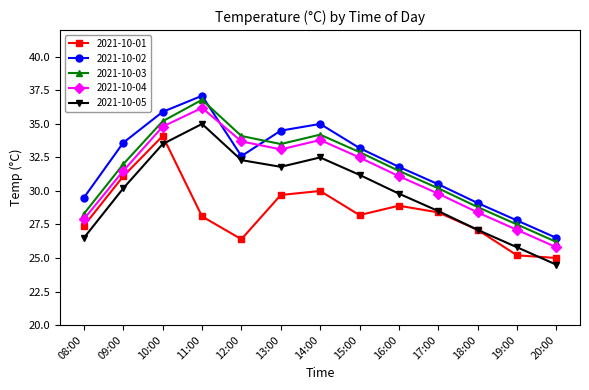

Where does the 2021-10-02 series first go above 32?

09:00